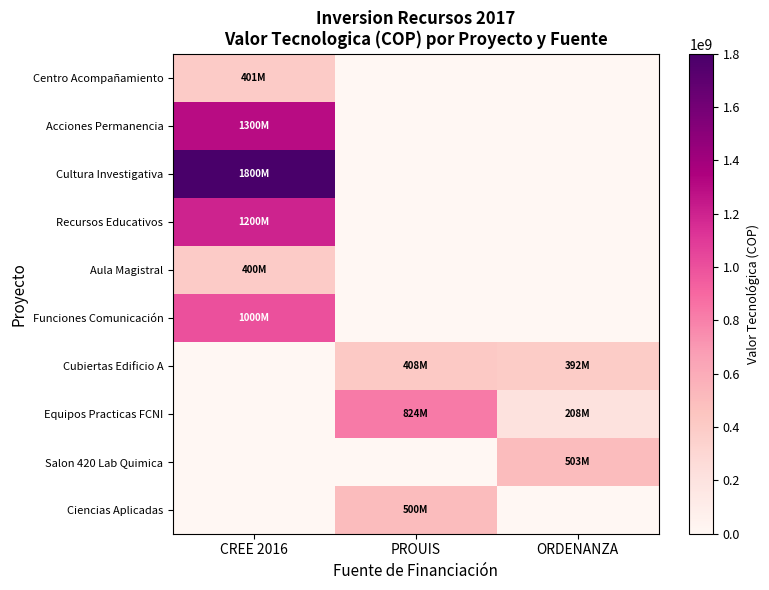

Count the number of categories in the chart.

3